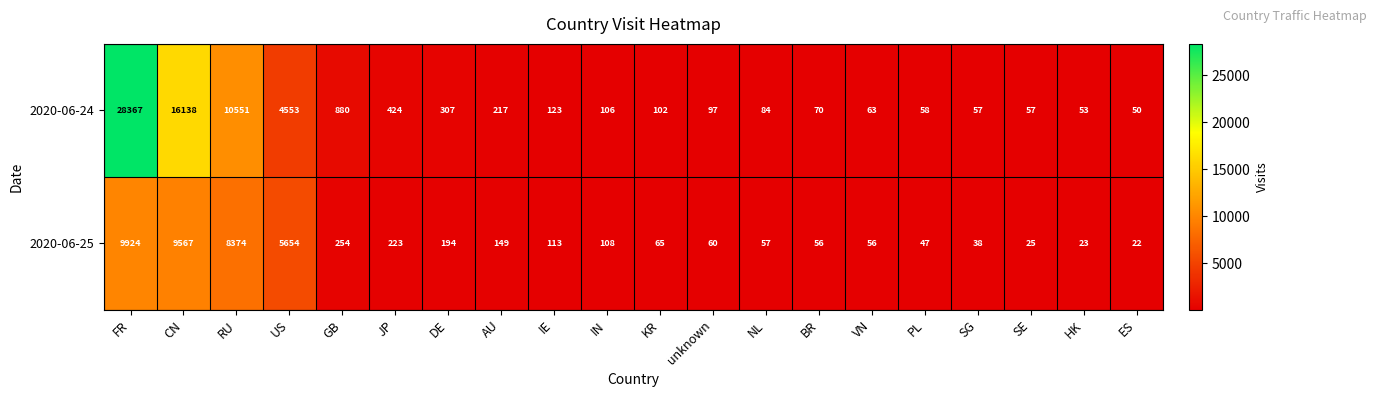

At which label is 2020-06-24 closest to 14208?

CN